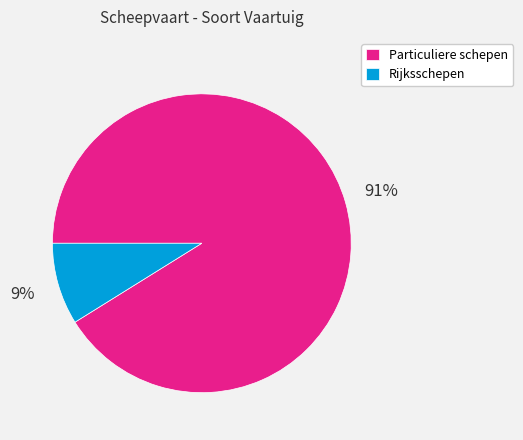

Which has a higher value, Particuliere schepen or Rijksschepen?

Particuliere schepen